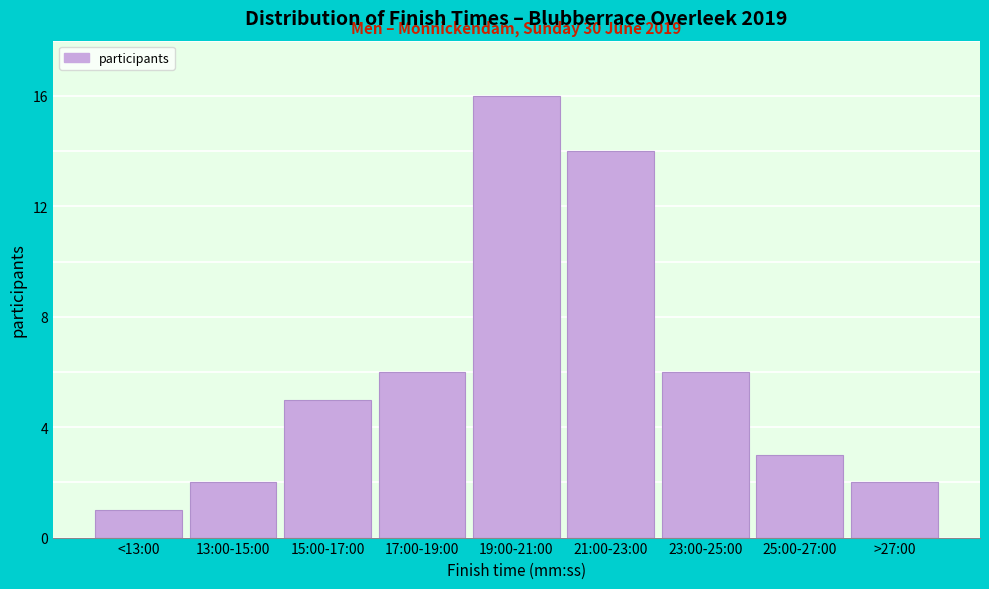

Reading left to right, extract all data points from this chart.

<13:00=1	13:00-15:00=2	15:00-17:00=5	17:00-19:00=6	19:00-21:00=16	21:00-23:00=14	23:00-25:00=6	25:00-27:00=3	>27:00=2